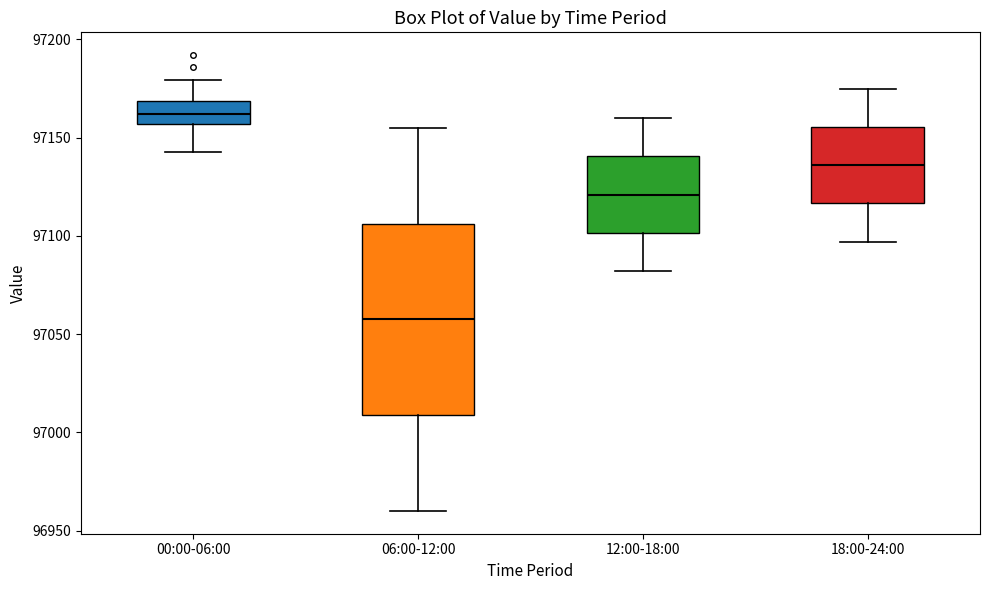

Reading left to right, read every box against the y-axis: the position of its median line, the range the box covers, and the ends of its whiskers. The values are not printed on the chart, so give them approximately, as read against the axis.

00:00-06:00: median 97160, box 97155 to 97170, whiskers 97145 to 97180
06:00-12:00: median 97060, box 97010 to 97105, whiskers 96960 to 97155
12:00-18:00: median 97120, box 97100 to 97140, whiskers 97080 to 97160
18:00-24:00: median 97135, box 97115 to 97155, whiskers 97095 to 97175